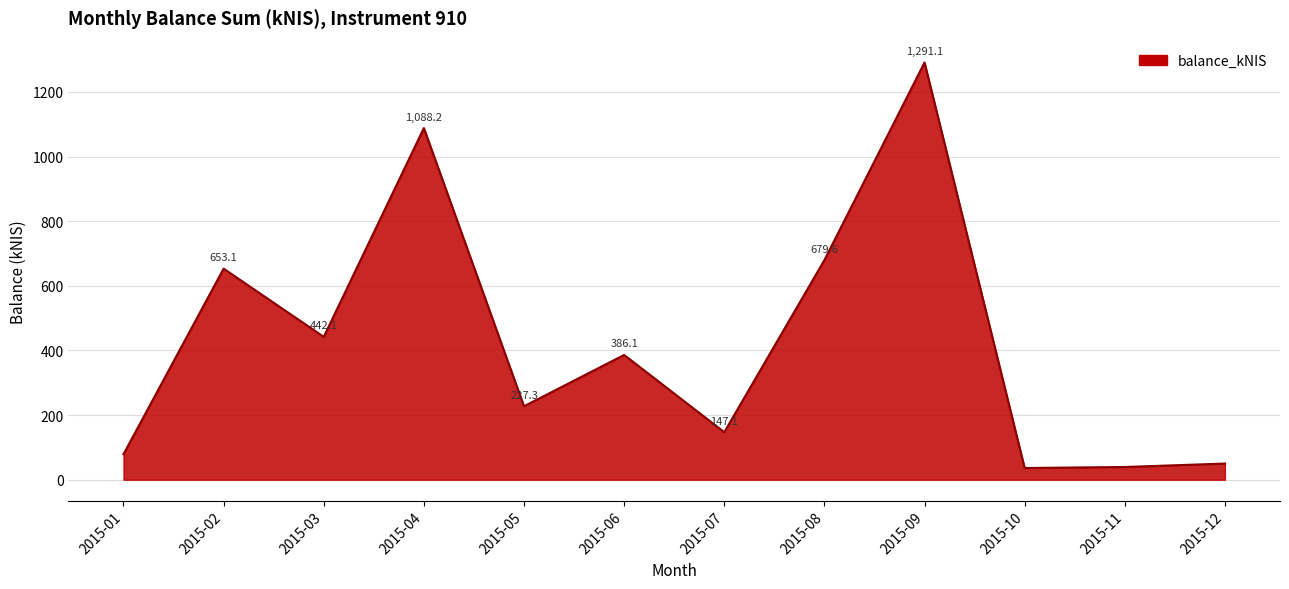

What value does the data have at 2015-01?

79.0